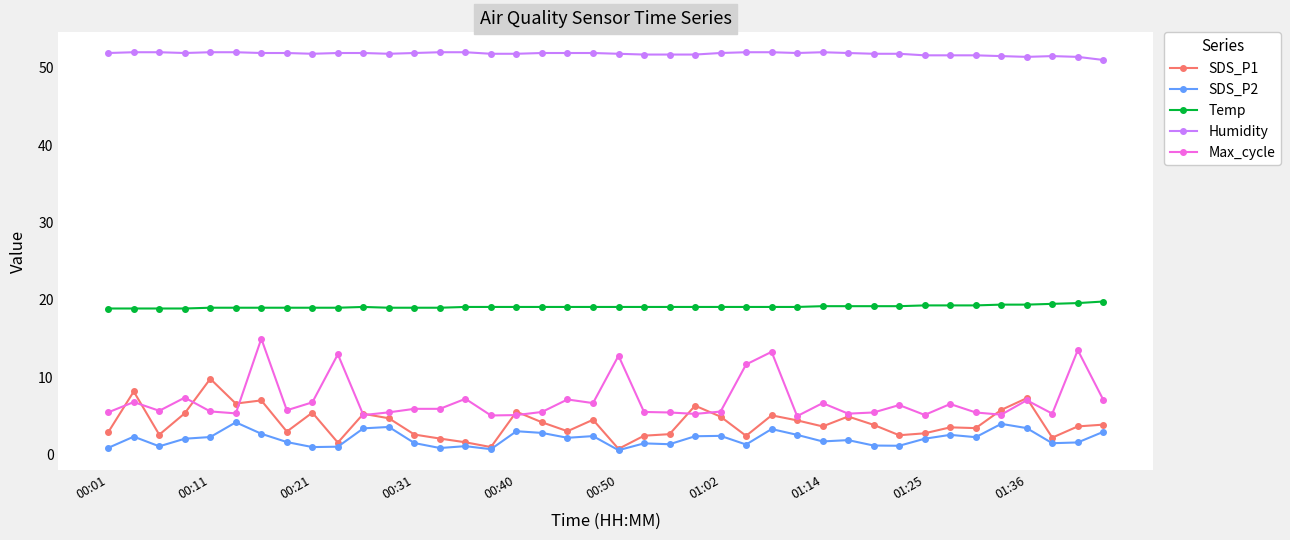

What is the greatest value displayed?

52.0